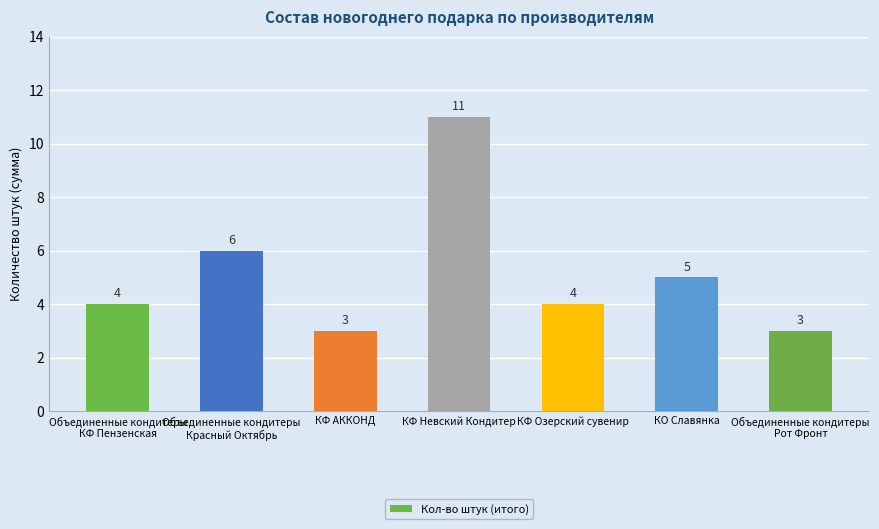

Approximately how many times larger is the value at КФ АККОНД compared to Объединенные кондитеры
Красный Октябрь?

0.5